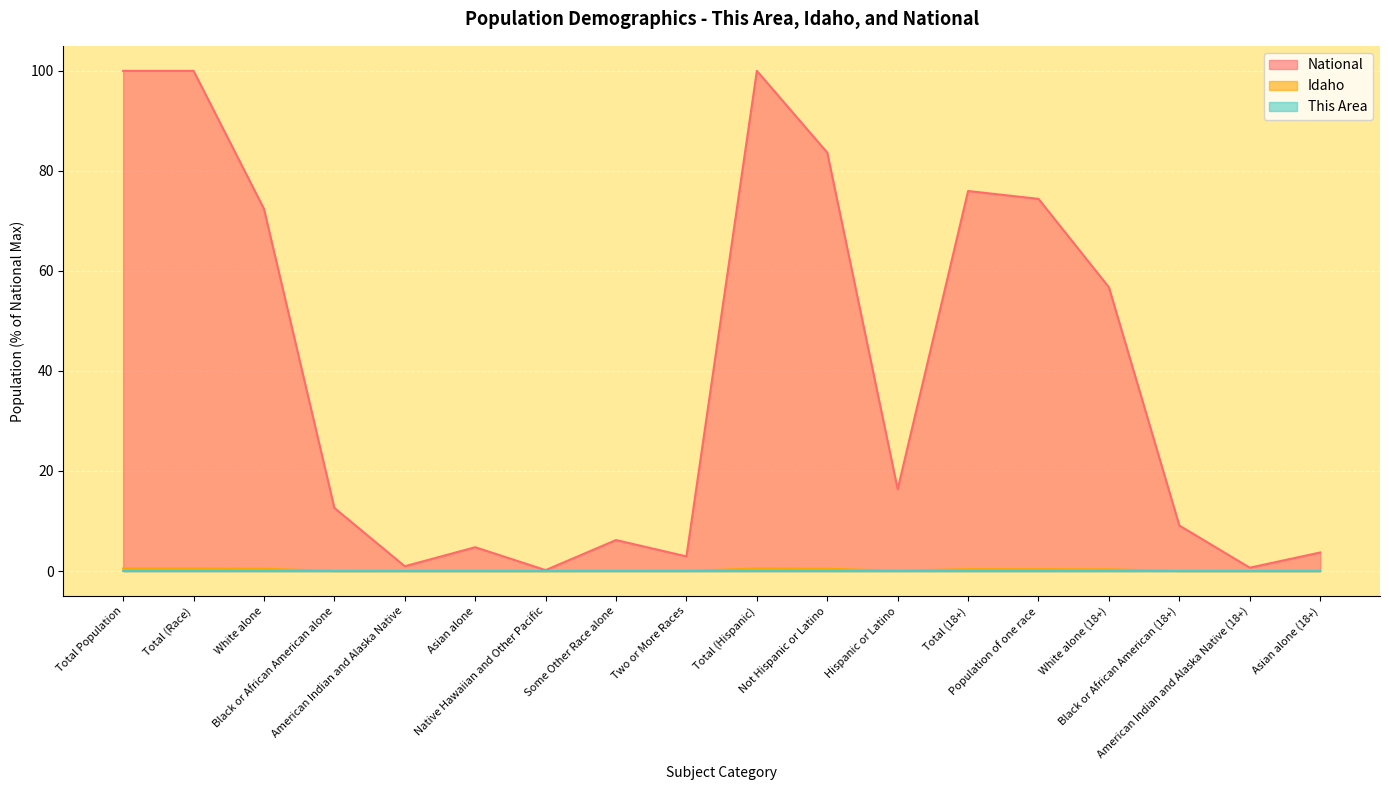

Which category has the lowest value in the National series?

Native Hawaiian and Other Pacific